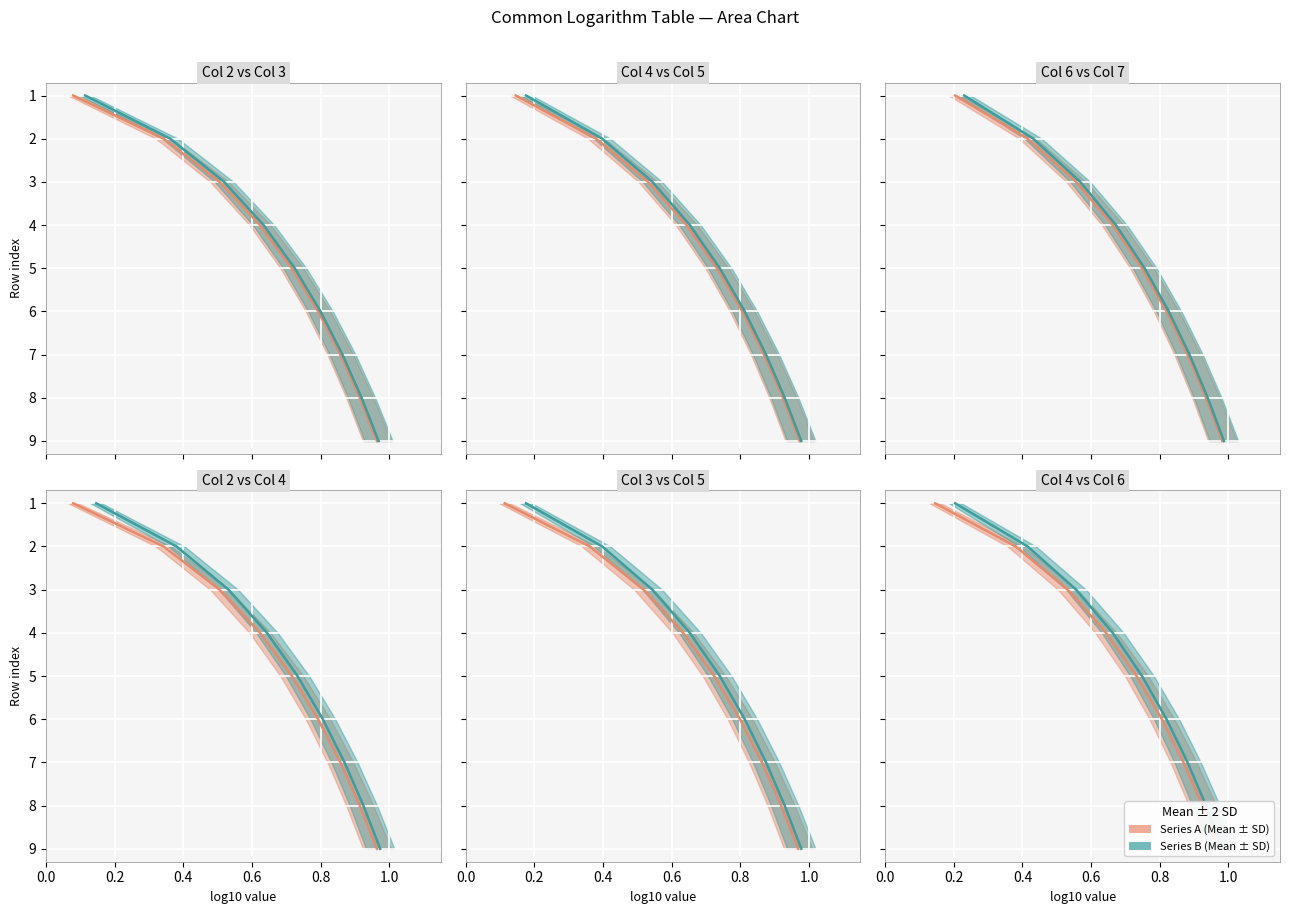

What is the difference between the second highest and minimum values in the col_5 mean series?

7